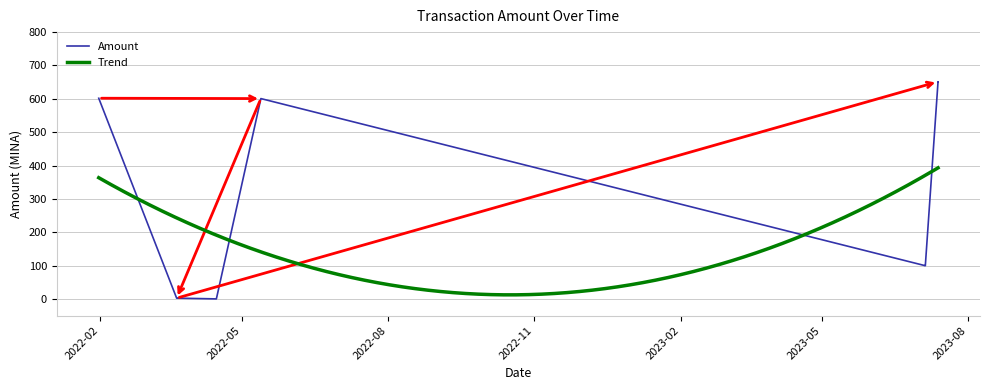

How many data points are less than 99?

3